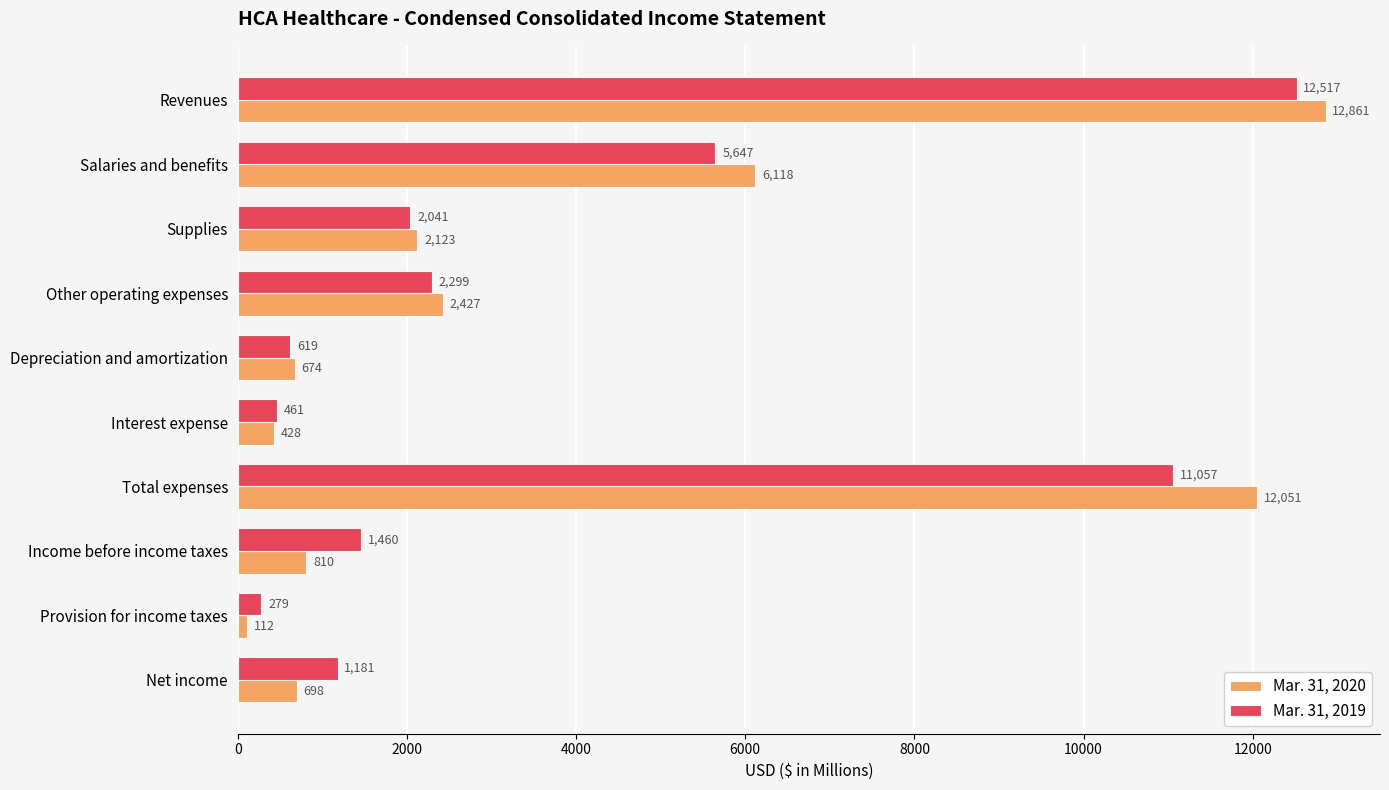

Is it true that Mar. 31, 2020 equals 810 at Income before income taxes?

True